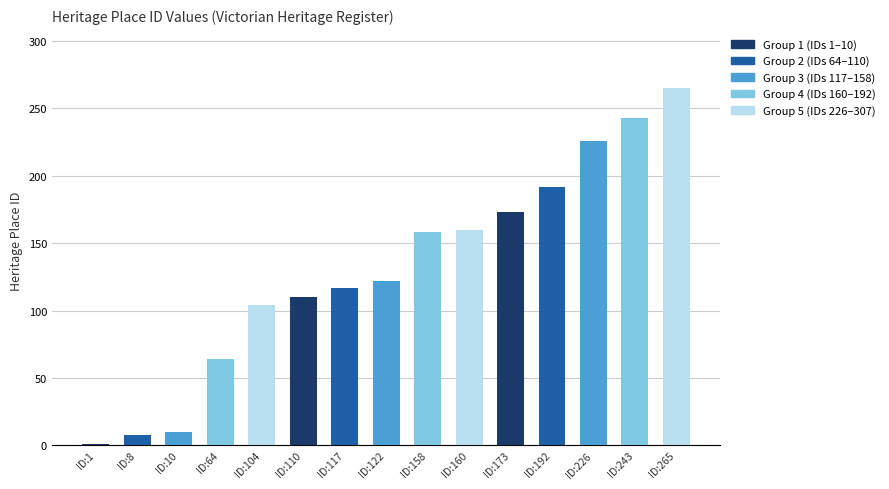

What is the value of the 7th bar from the left?

117